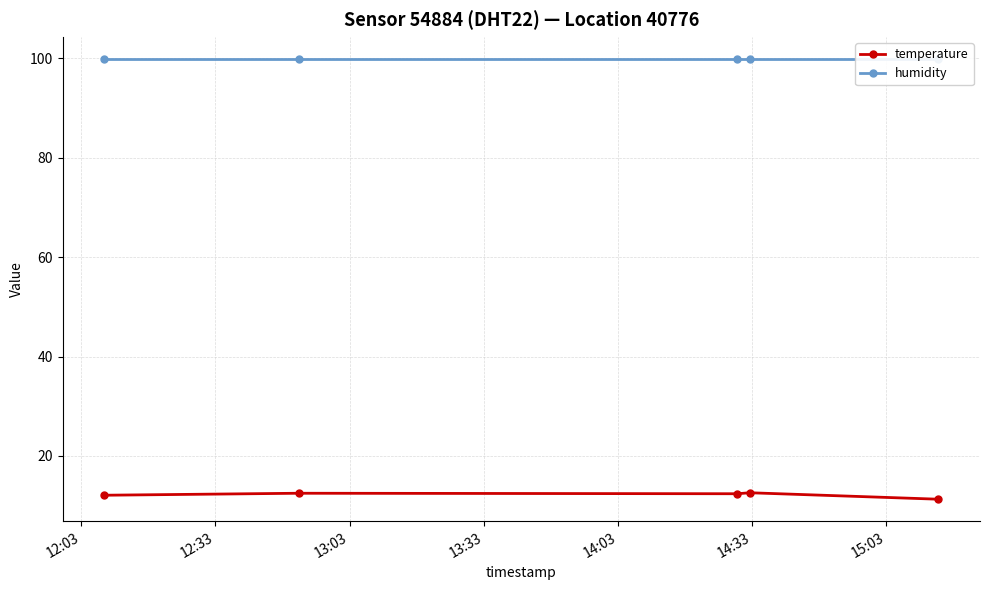

Which series has the largest total across all categories?

humidity